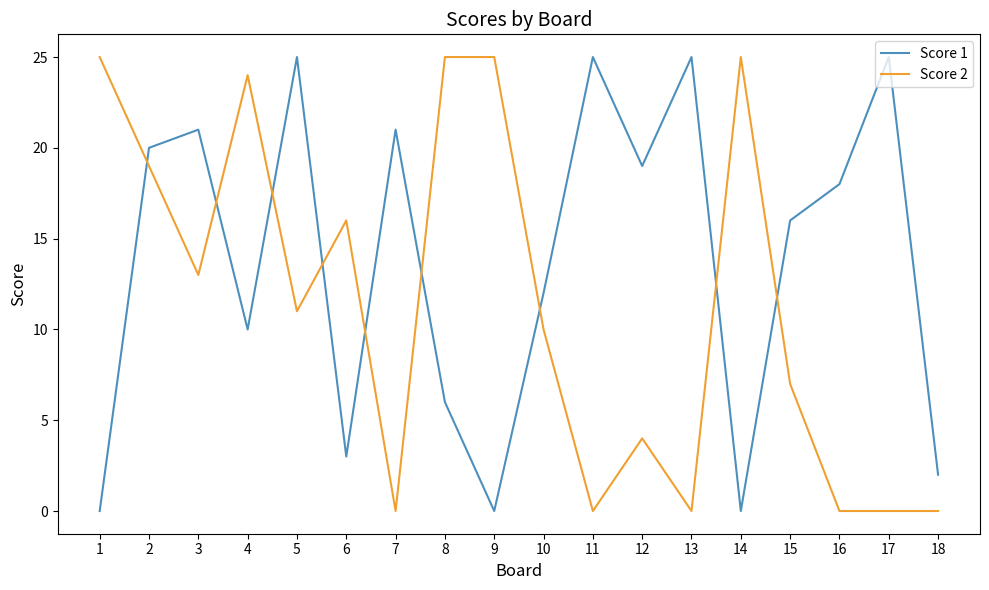

What is the difference between the maximum and minimum values in the Score 2 series?

25